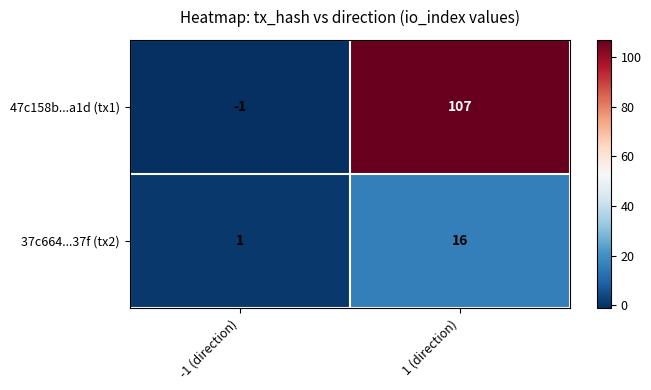

Is the value of 47c158b...a1d (tx1) at -1 (direction) greater than the value of 37c664...37f (tx2) at 1 (direction)?

No